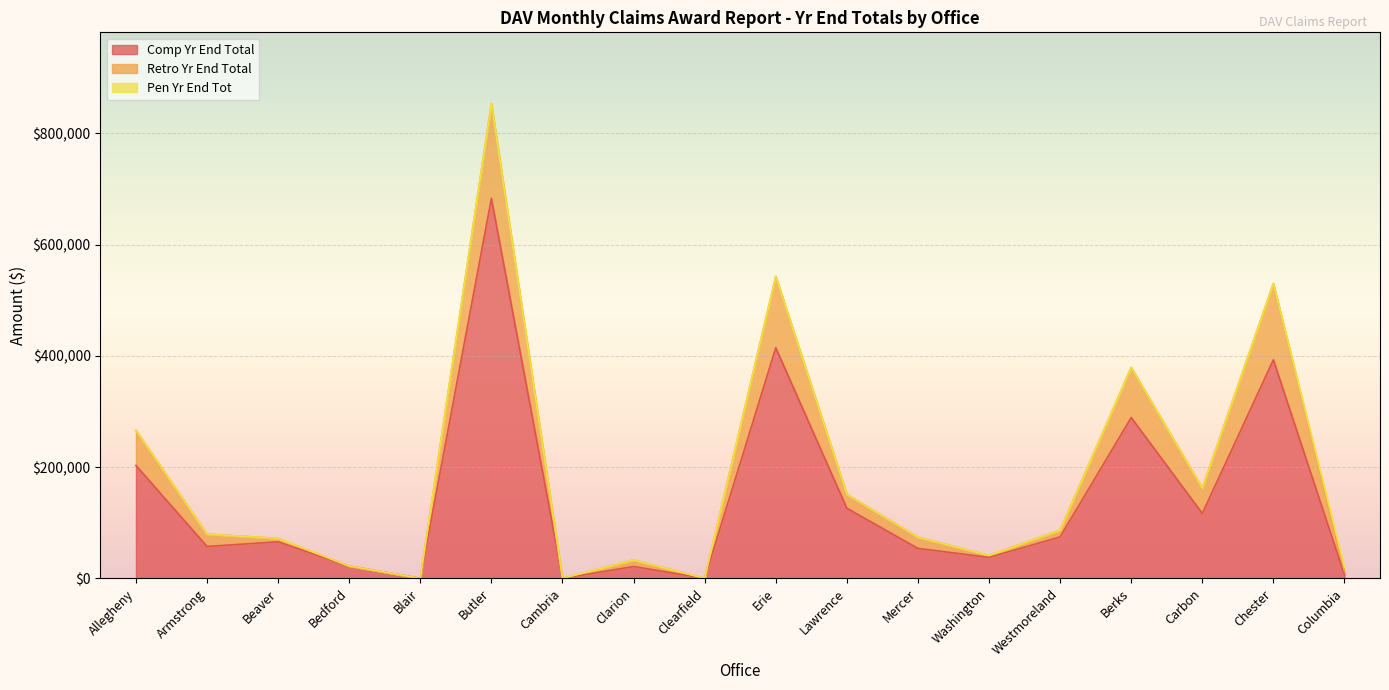

Is it true that Retro Yr End Total equals 263472 at Erie?

False